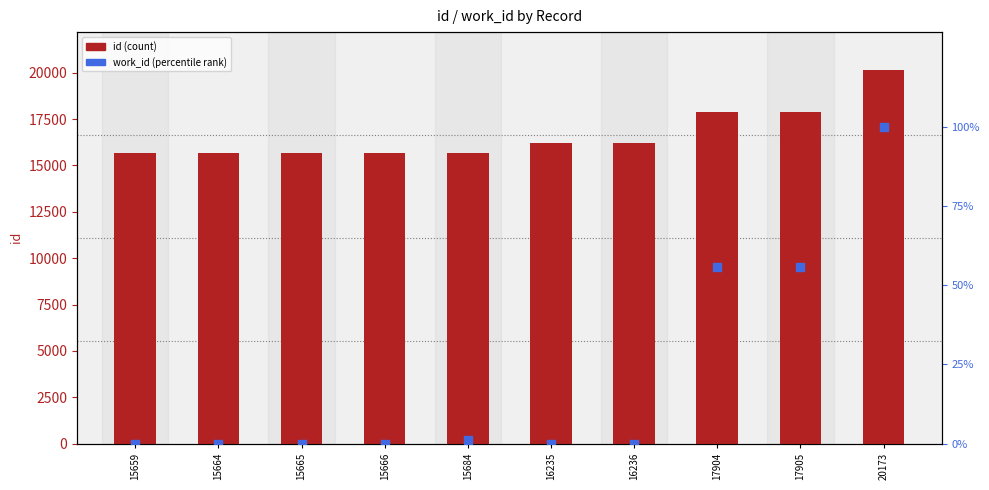

Which series has the widest spread of Y values?

id